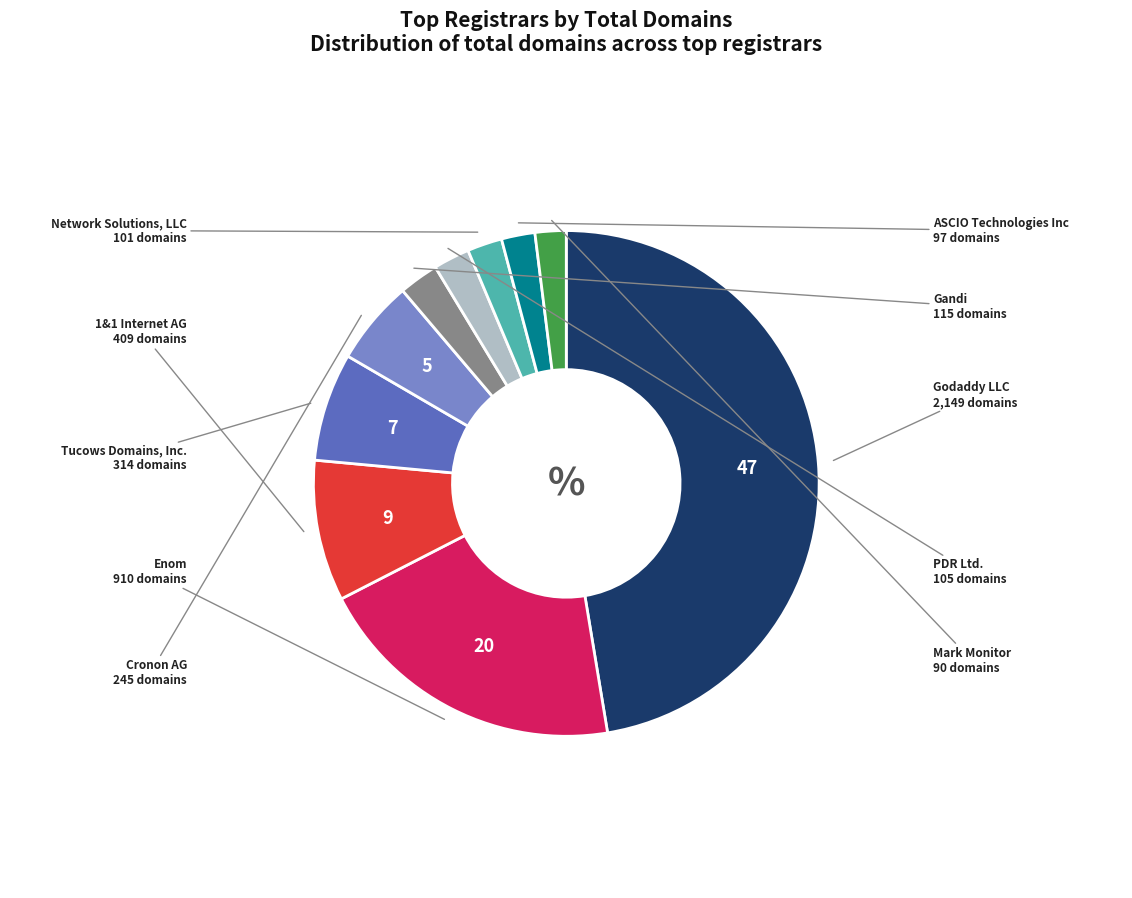

Does any single category account for the majority?

No